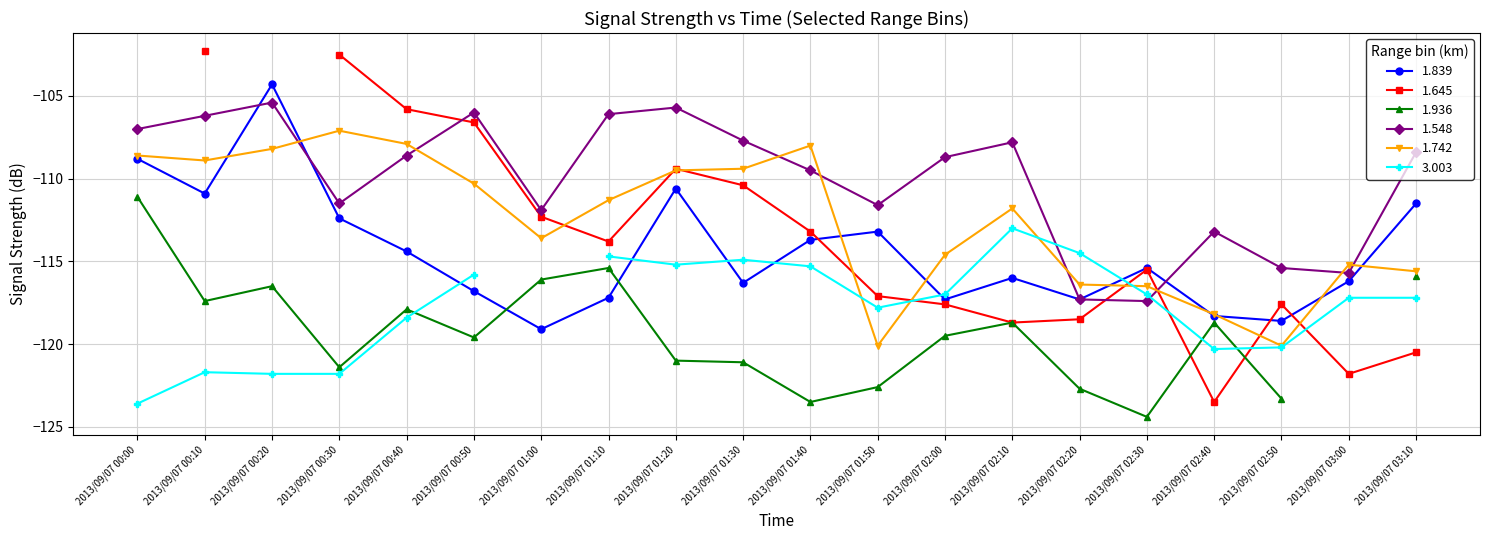

True or false: 1.839 has more than 0 points higher than both neighbors.

True